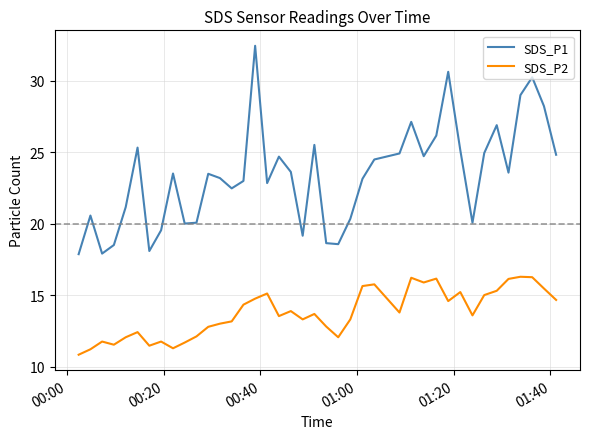

True or false: SDS_P2 and SDS_P1 cross at least once.

False